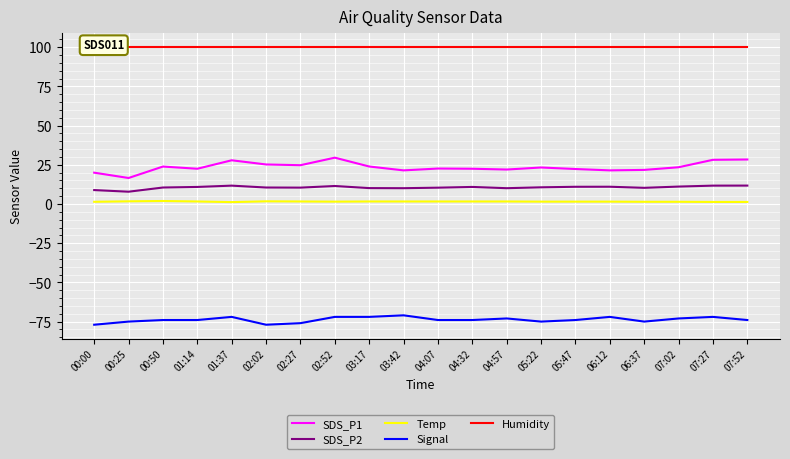

Which series has the largest total across all categories?

Humidity